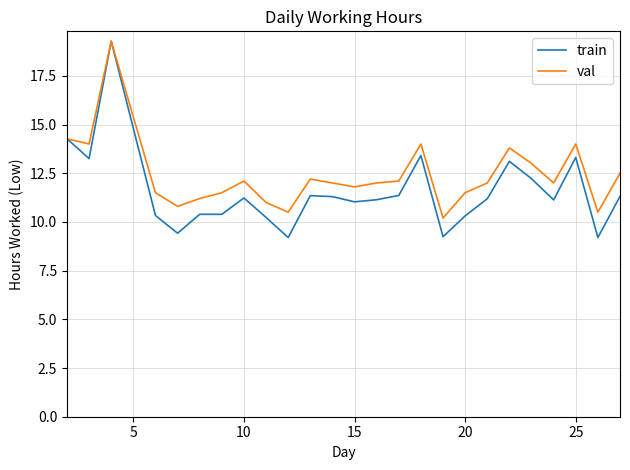

What is the lowest value of the train series?

9.2